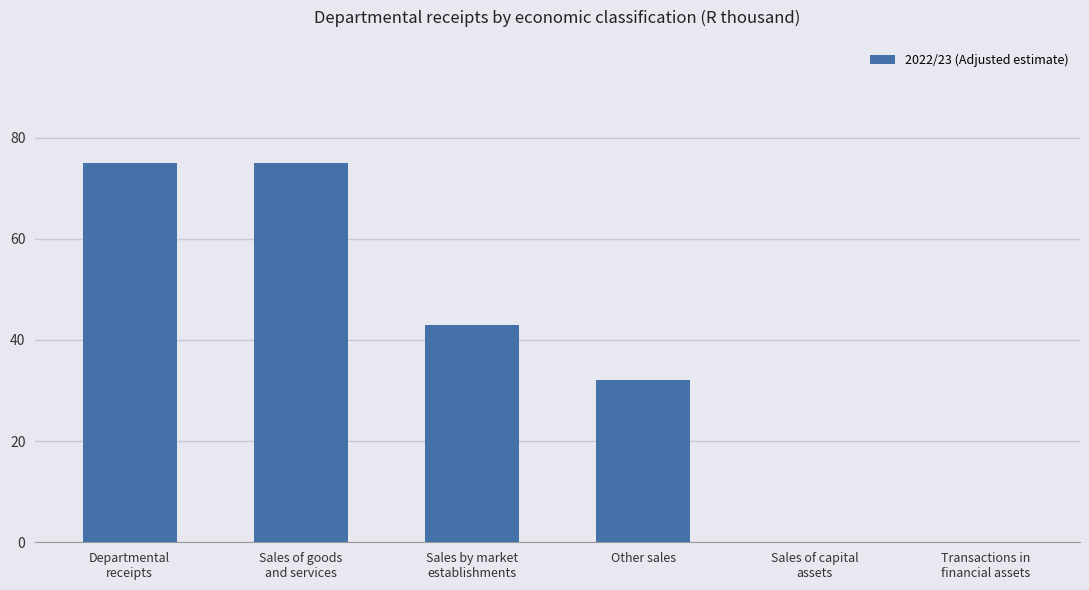

What is the change in value from Other sales to Sales of capital
assets?

-32